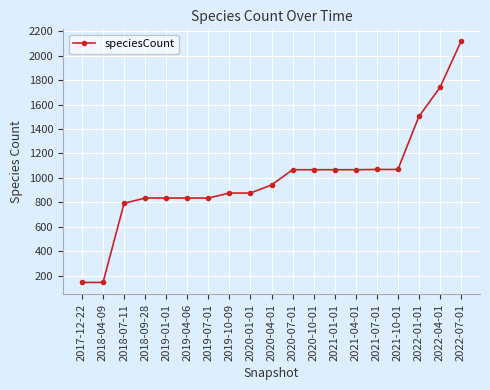

Count the number of categories in the chart.

19